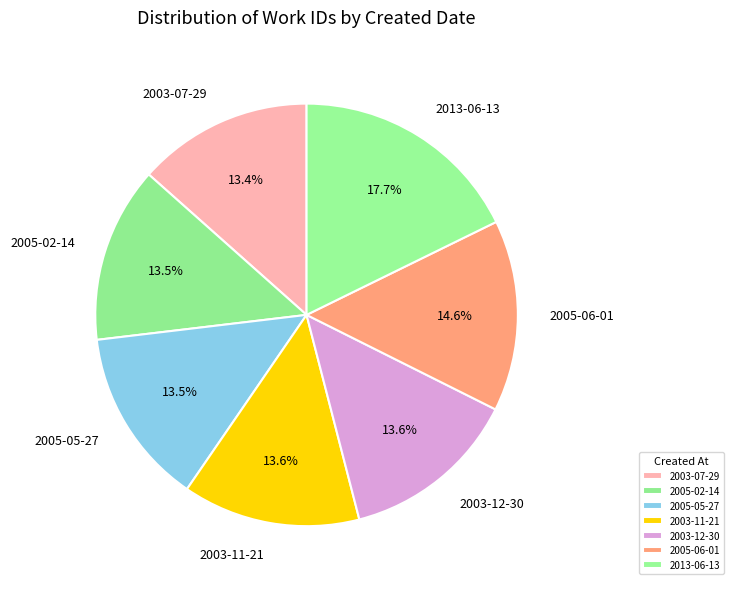

How much of the chart is everything except 2005-05-27?

86.5%